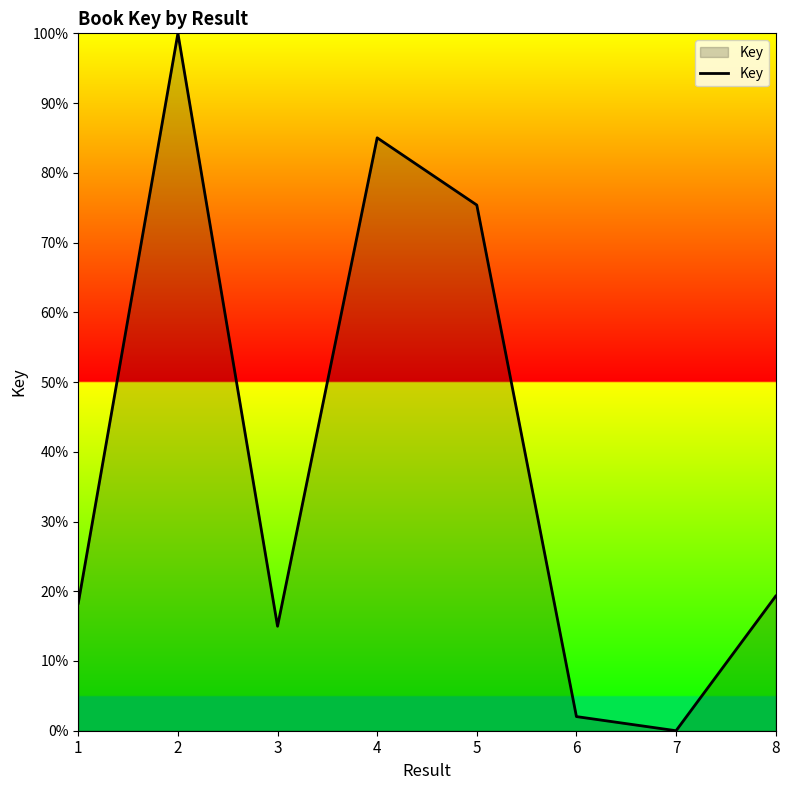

List the labels in order of value, largest first.

2, 4, 5, 8, 1, 3, 6, 7